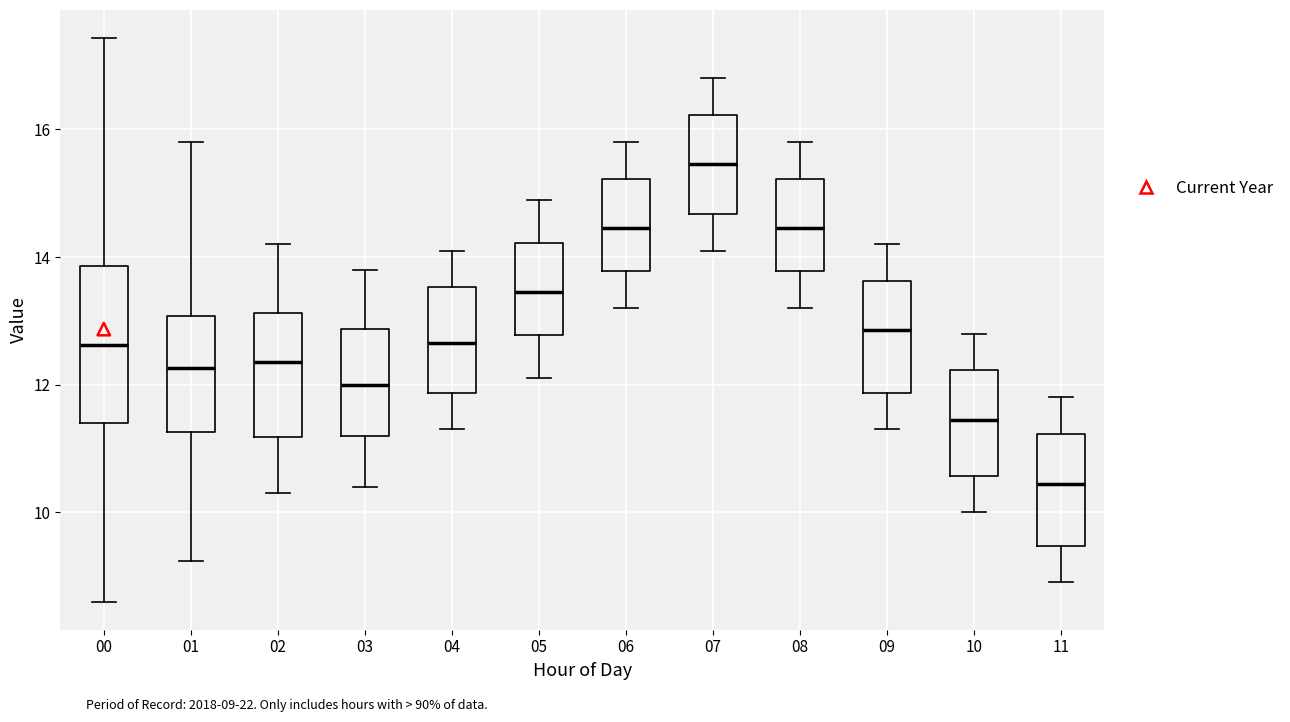

Reading left to right, transcribe this box plot: for each box, give where its median line is, the range the box spans, and where its two whiskers end, as read against the y-axis. The values are not printed on the chart, so give them approximately, as read against the axis.

00: median 12.6, box 11.4 to 13.8, whiskers 8.6 to 17.4
01: median 12.2, box 11.2 to 13.0, whiskers 9.2 to 15.8
02: median 12.4, box 11.2 to 13.2, whiskers 10.4 to 14.2
03: median 12.0, box 11.2 to 12.8, whiskers 10.4 to 13.8
04: median 12.6, box 11.8 to 13.6, whiskers 11.4 to 14.2
05: median 13.4, box 12.8 to 14.2, whiskers 12.2 to 15.0
06: median 14.4, box 13.8 to 15.2, whiskers 13.2 to 15.8
07: median 15.4, box 14.6 to 16.2, whiskers 14.2 to 16.8
08: median 14.4, box 13.8 to 15.2, whiskers 13.2 to 15.8
09: median 12.8, box 11.8 to 13.6, whiskers 11.4 to 14.2
10: median 11.4, box 10.6 to 12.2, whiskers 10.0 to 12.8
11: median 10.4, box 9.4 to 11.2, whiskers 9.0 to 11.8